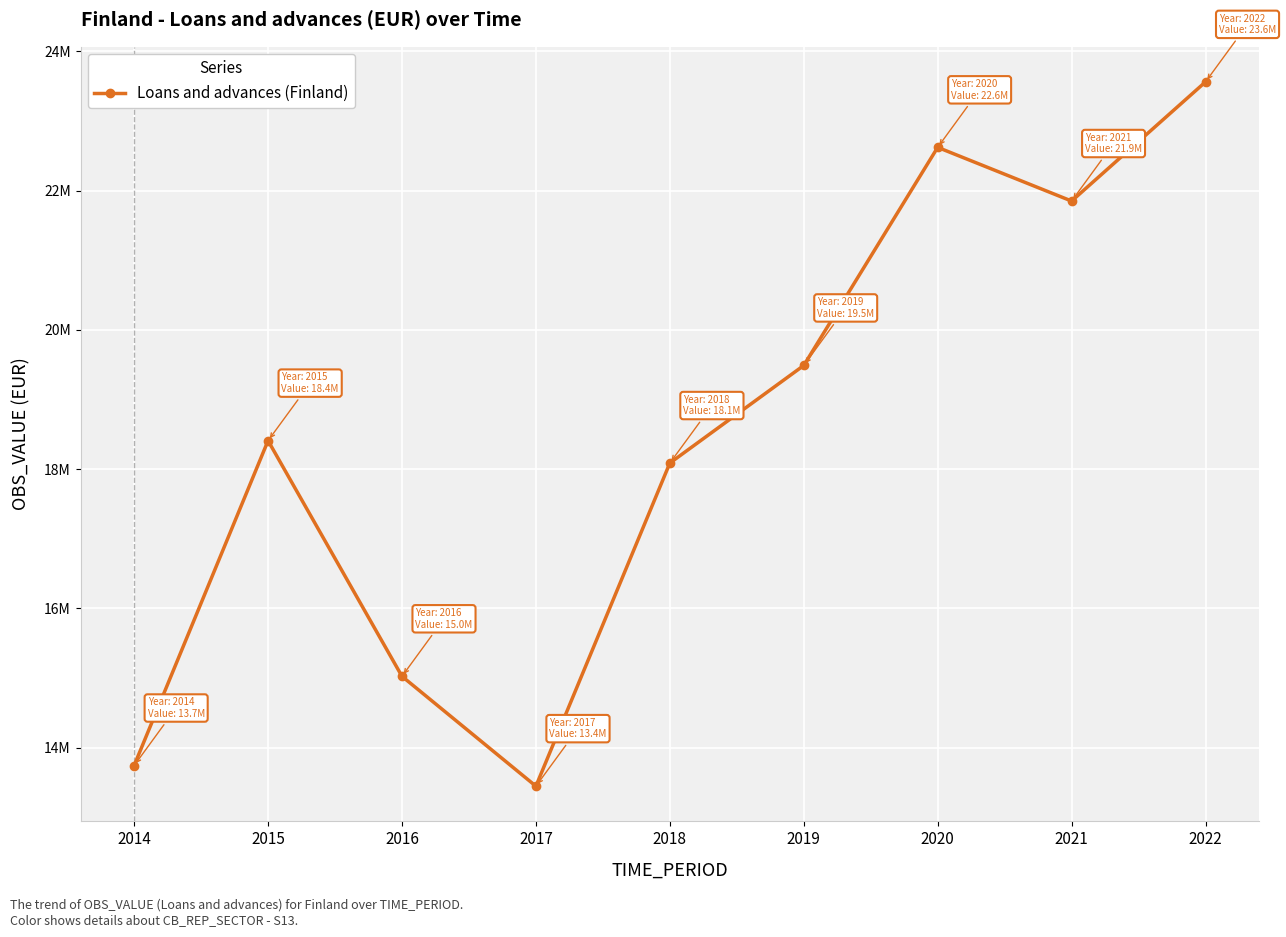

Reading left to right, transcribe all the data shown in this chart.

13743390.0	18409802.0	15024904.0	13447160.0	18087666.0	19489561.0	22622262.0	21851068.0	23562632.0